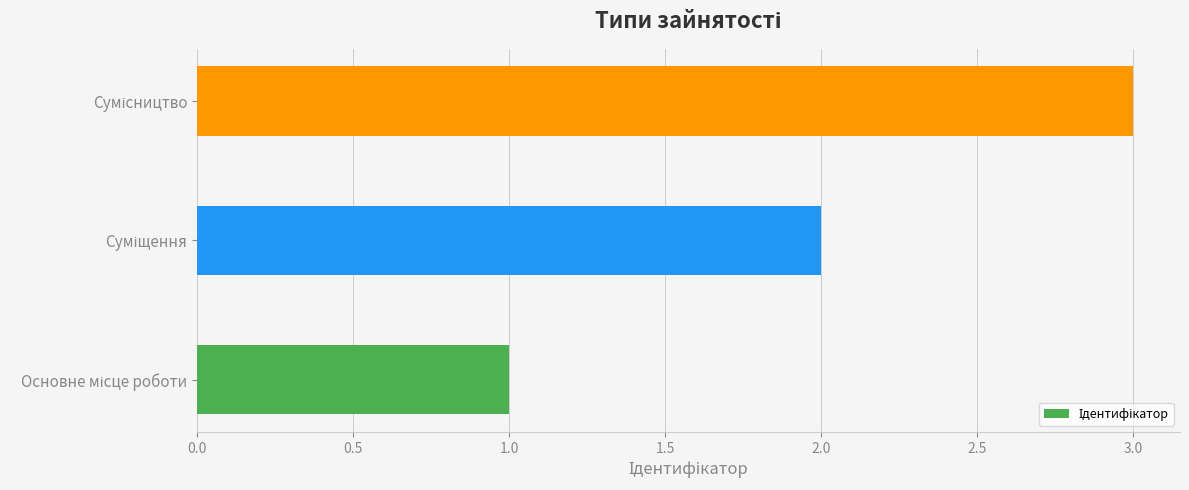

What is the sum of all values?

6